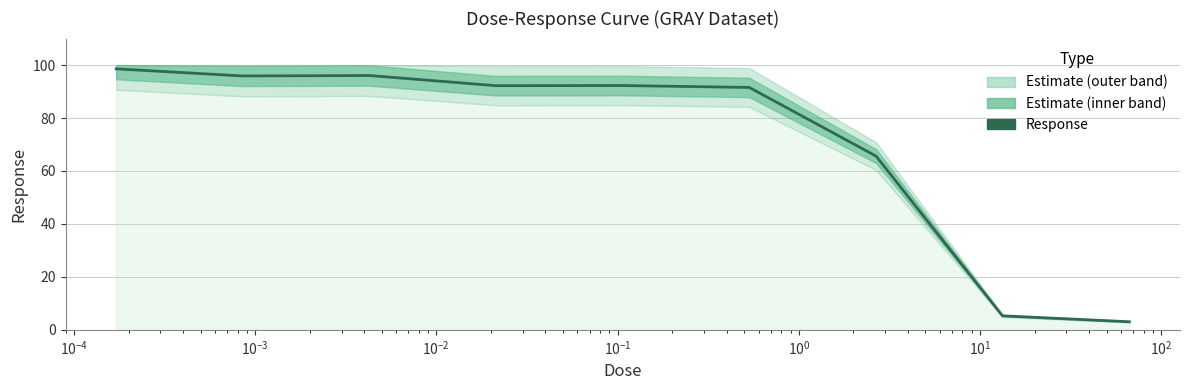

How many values exceed 92?

5